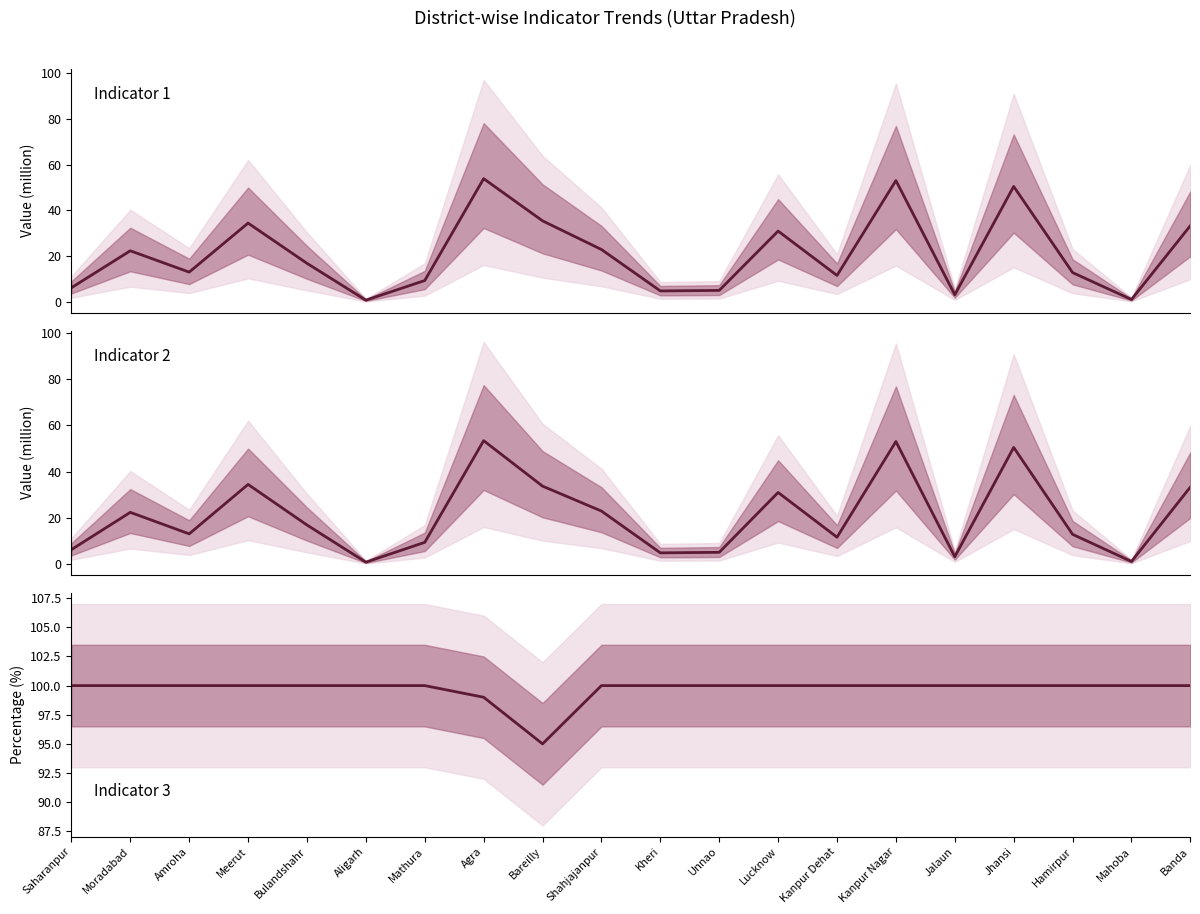

Does the chart display data point markers on the line(s)?

No